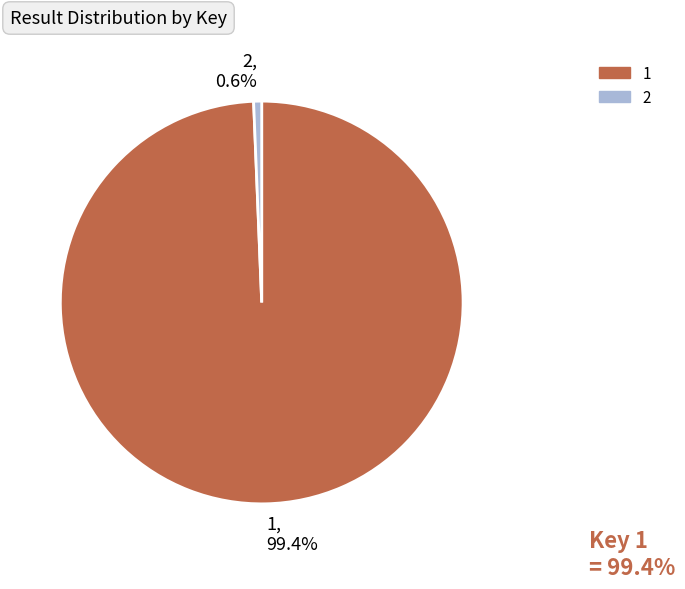

What percentage is the 1 slice, to the nearest percent?

99%